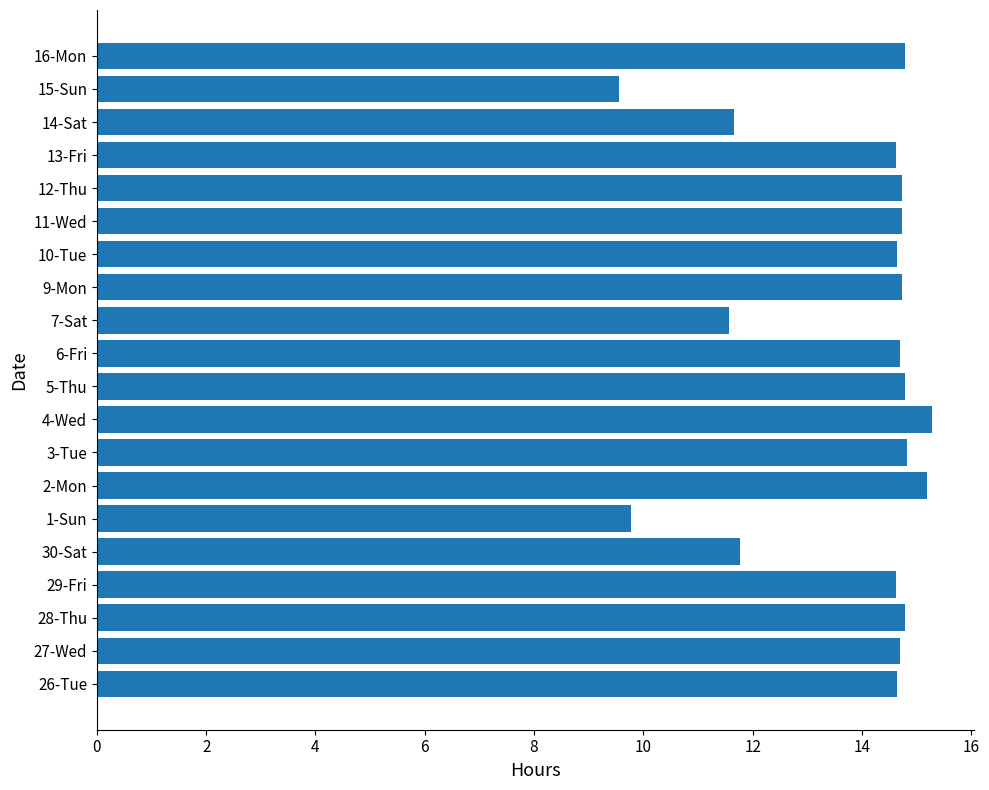

What is the change in value from 7-Sat to 13-Fri?

+3.1